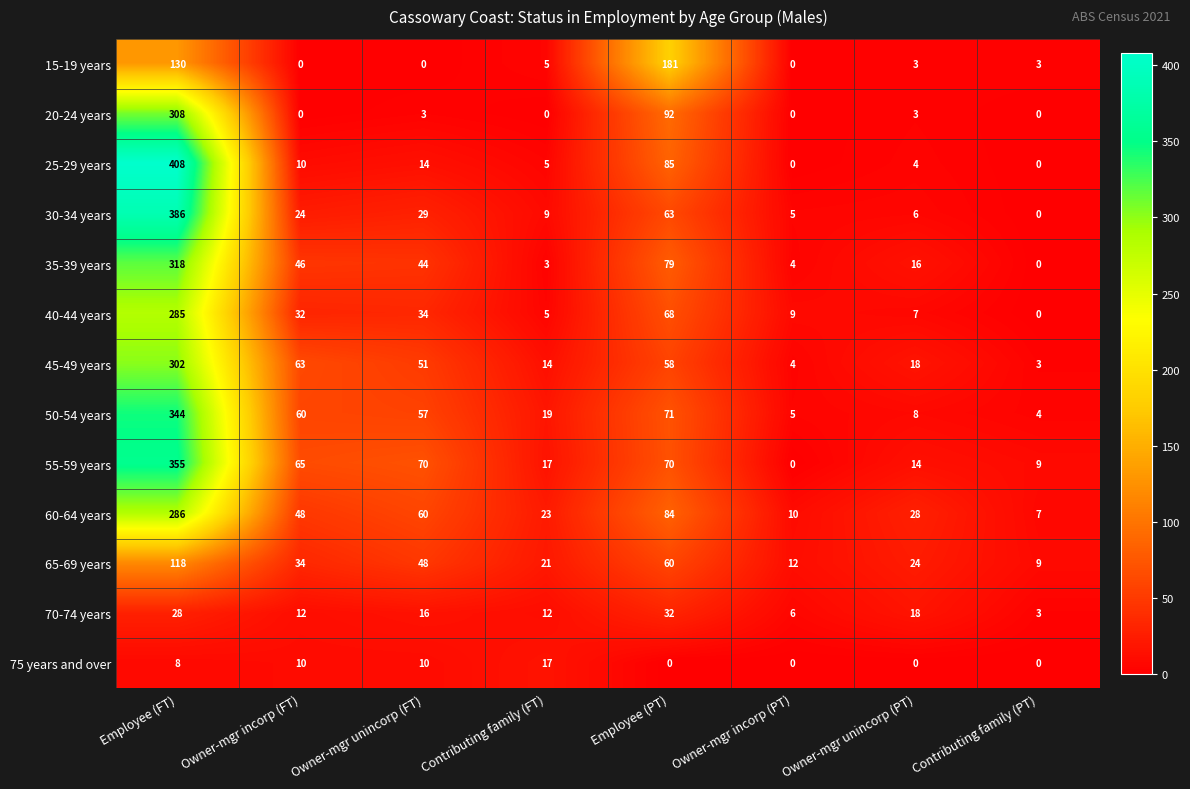

Is it true that 50-54 years equals 2 at Owner-mgr unincorp (PT)?

False